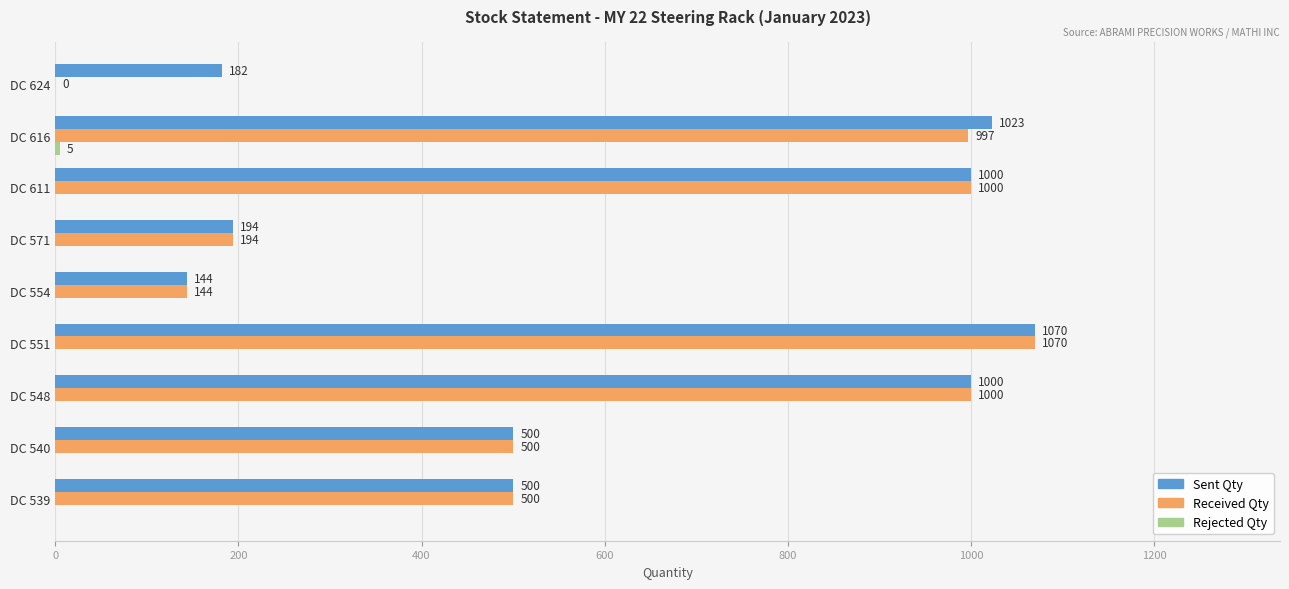

Between DC 548 and DC 616, which series saw the biggest shift?

Sent Qty